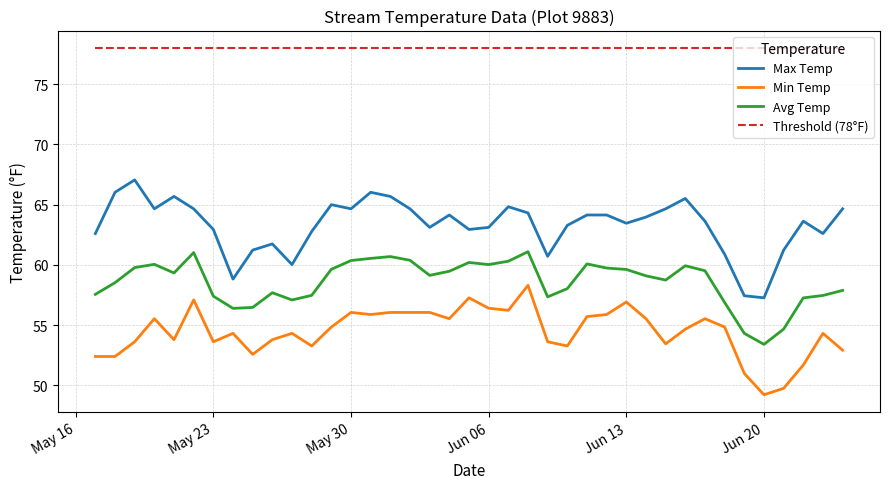

True or false: Max Temp and Min Temp cross at least once.

False